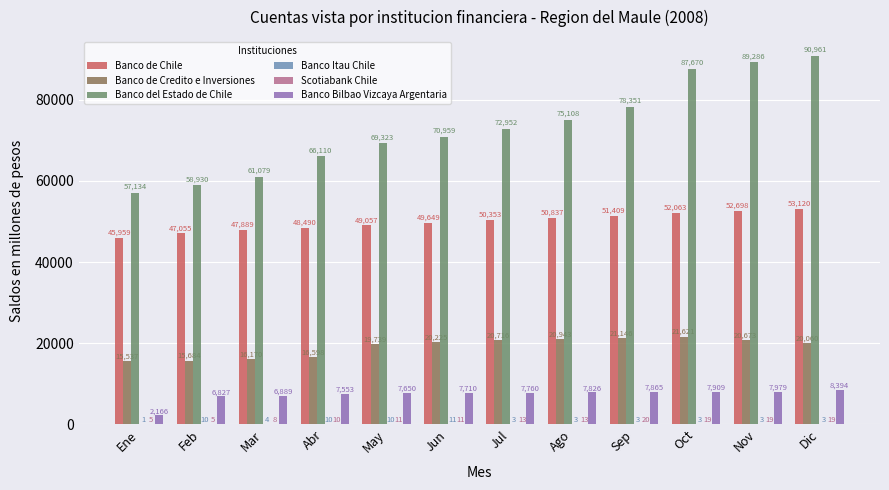

The value of Banco de Credito e Inversiones at Abr is 16598. True or false?

True